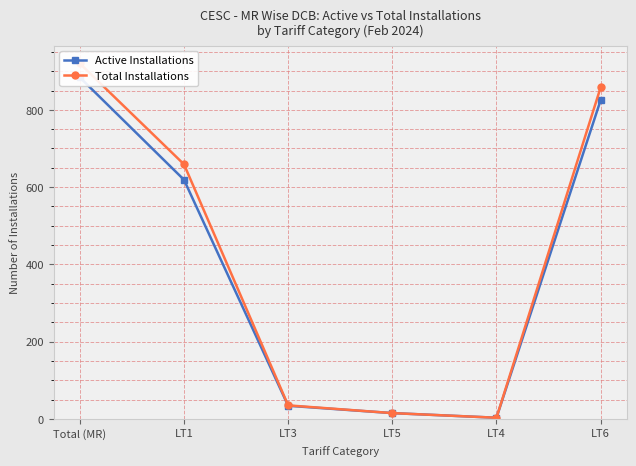

True or false: Active Installations and Total Installations intersect in this chart.

False